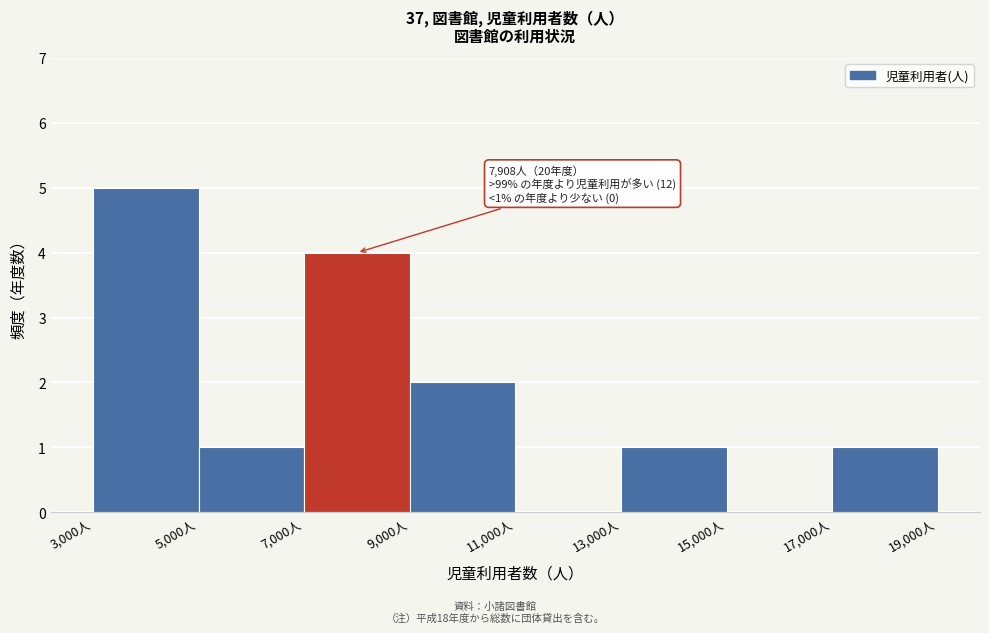

Which range on the x-axis has the tallest bar?

3000 to 5000